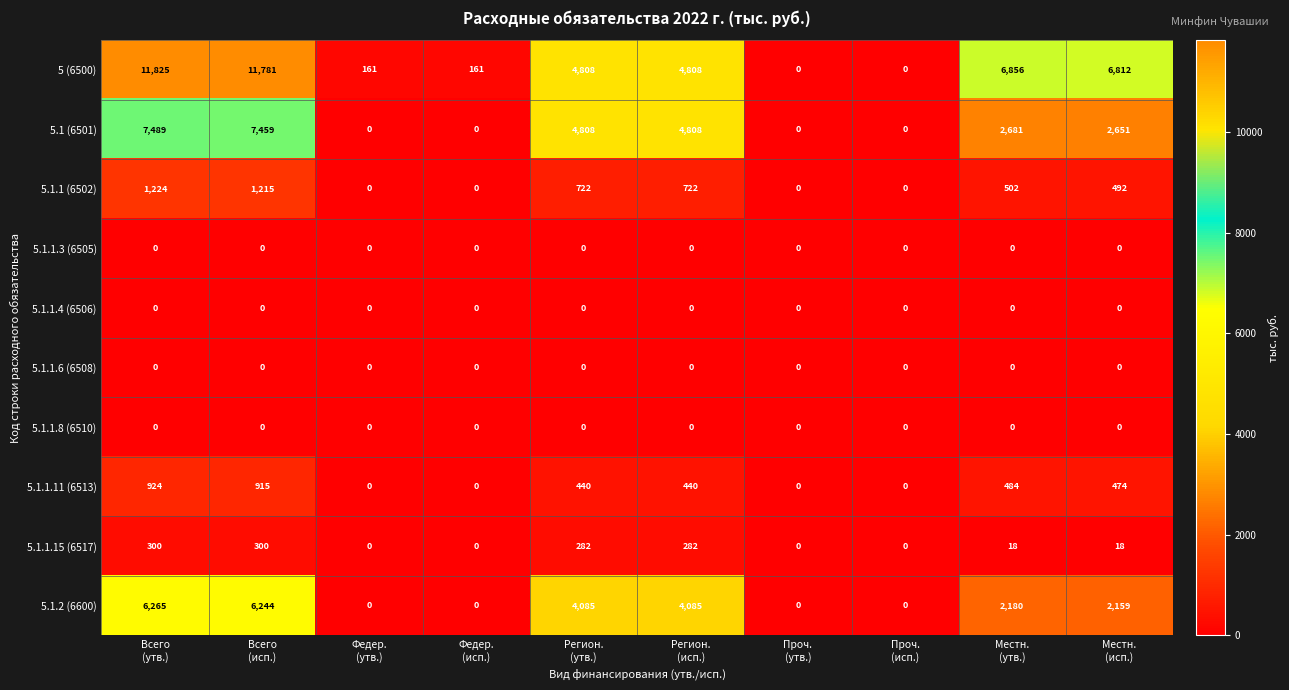

Which series has the largest total across all categories?

5 (6500)